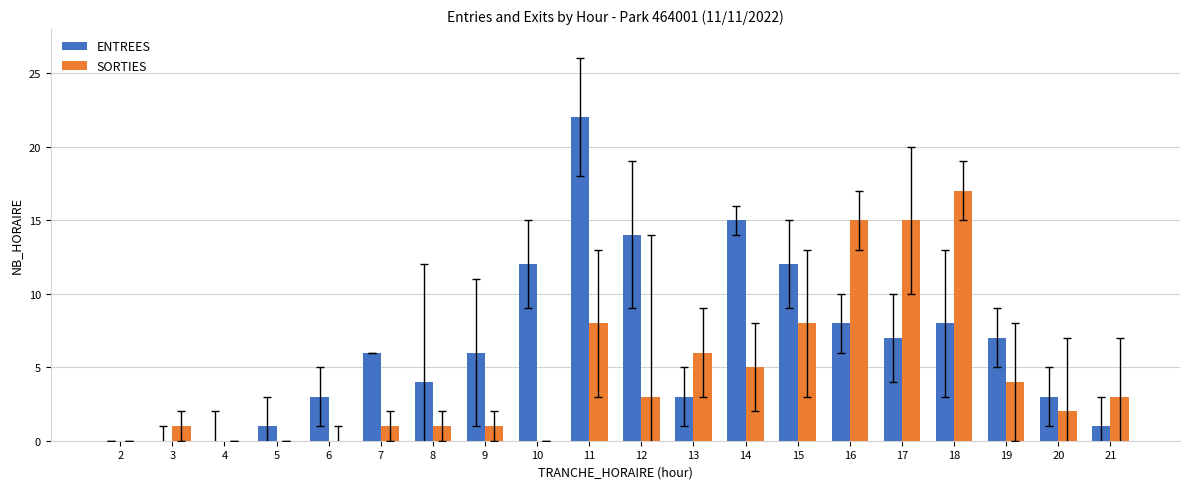

The value of SORTIES at 10 is 11. True or false?

False